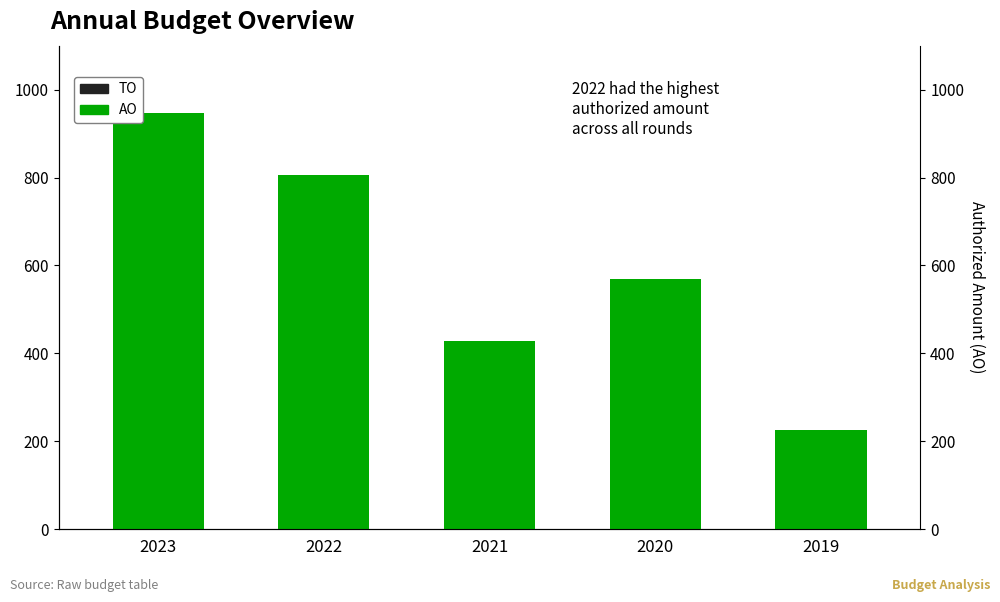

Which category has the lowest value across all series?

2023